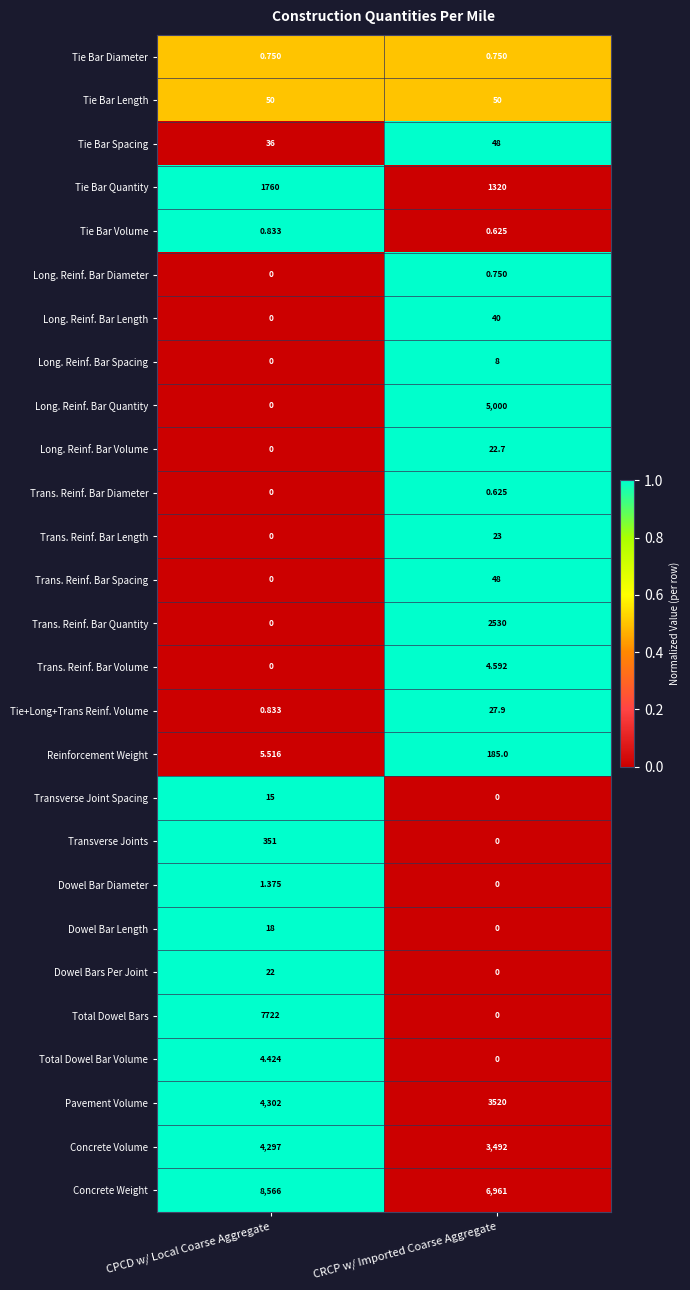

At which label does Total Dowel Bar Volume reach its minimum?

CRCP w/ Imported Coarse Aggregate